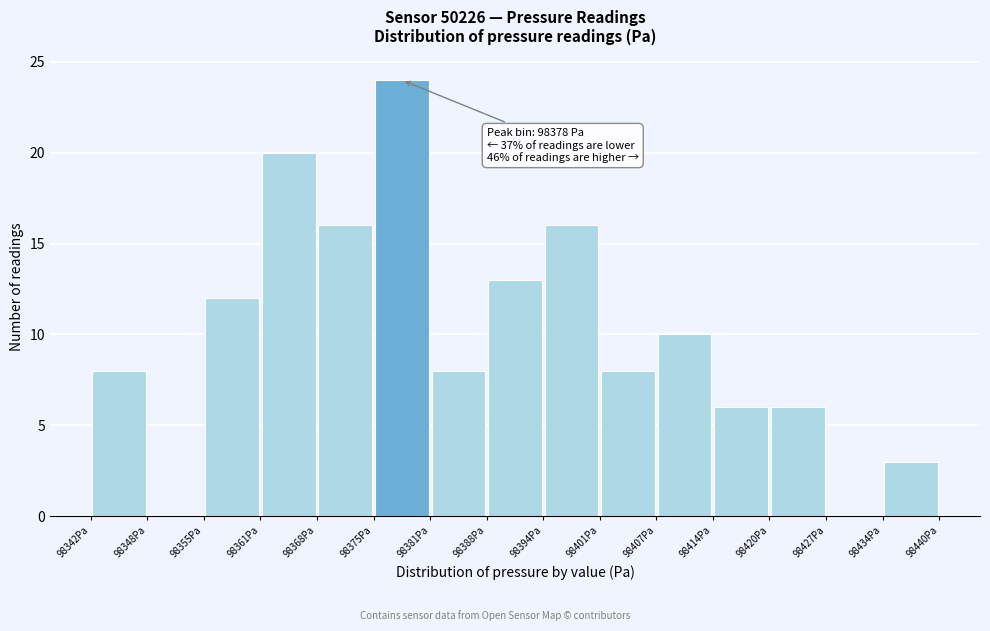

Over which range of the x-axis is the bar tallest?

98375 to 98382